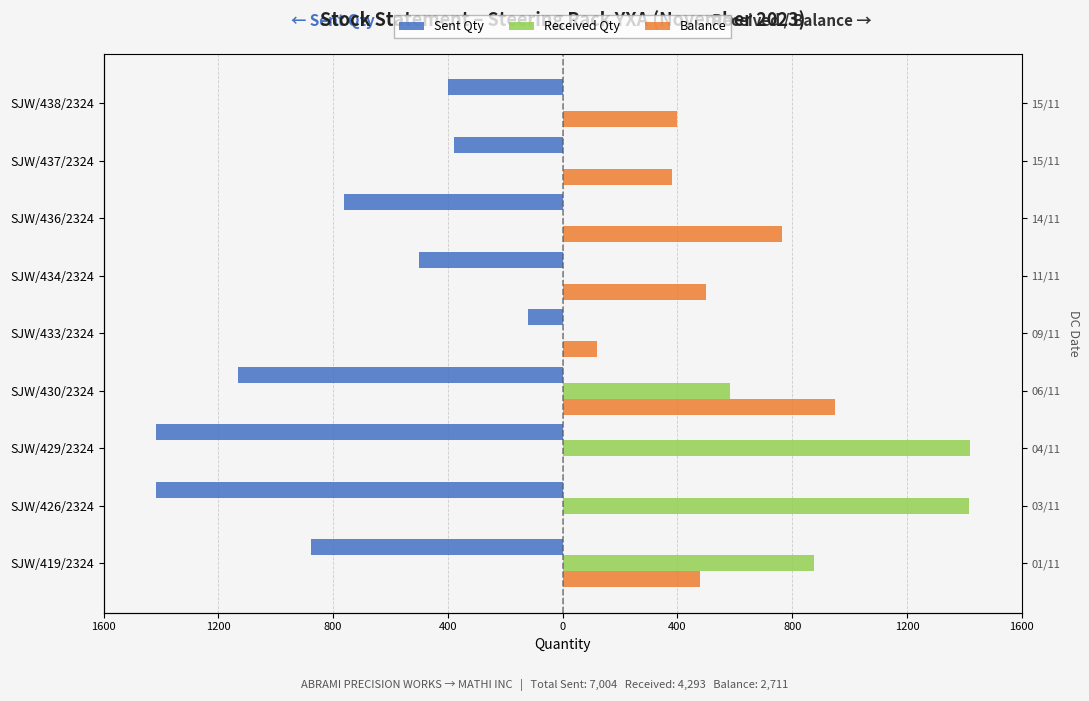

The Received Qty series shows -947 at SJW/438/2324. True or false?

False